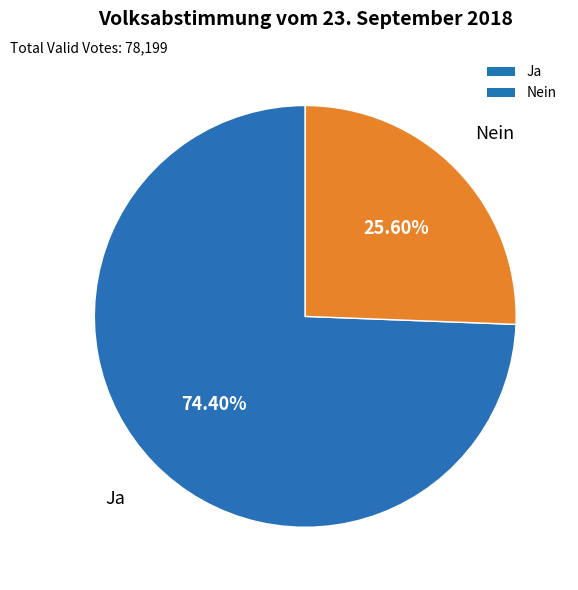

Is Nein the majority of the pie?

No